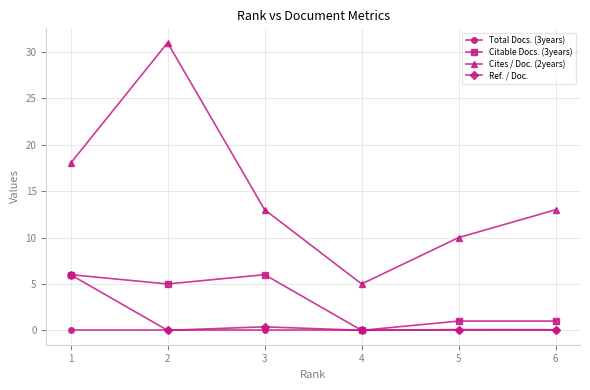

Is it true that Cites / Doc. (2years) equals 6.7 at 5?

False